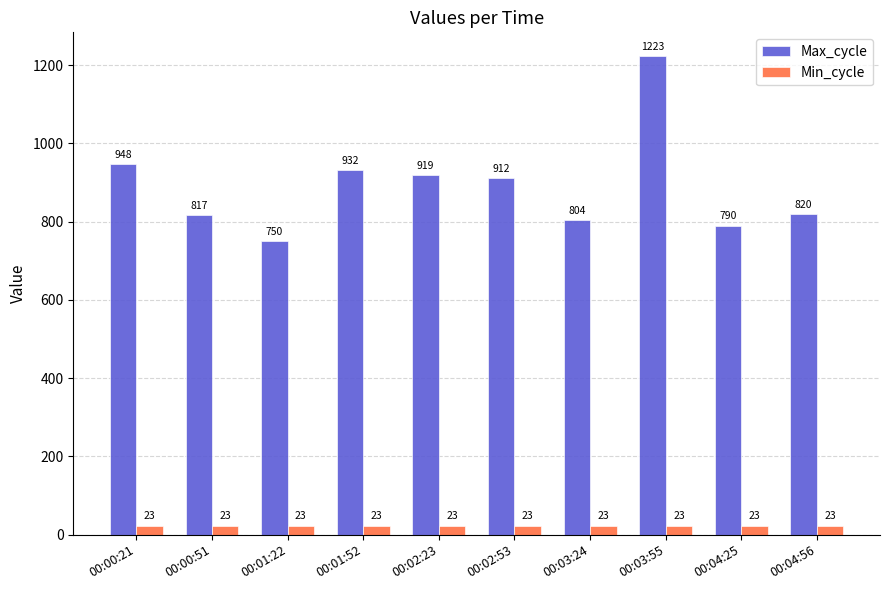

What is the label of the 5th bar from the right?

00:02:53